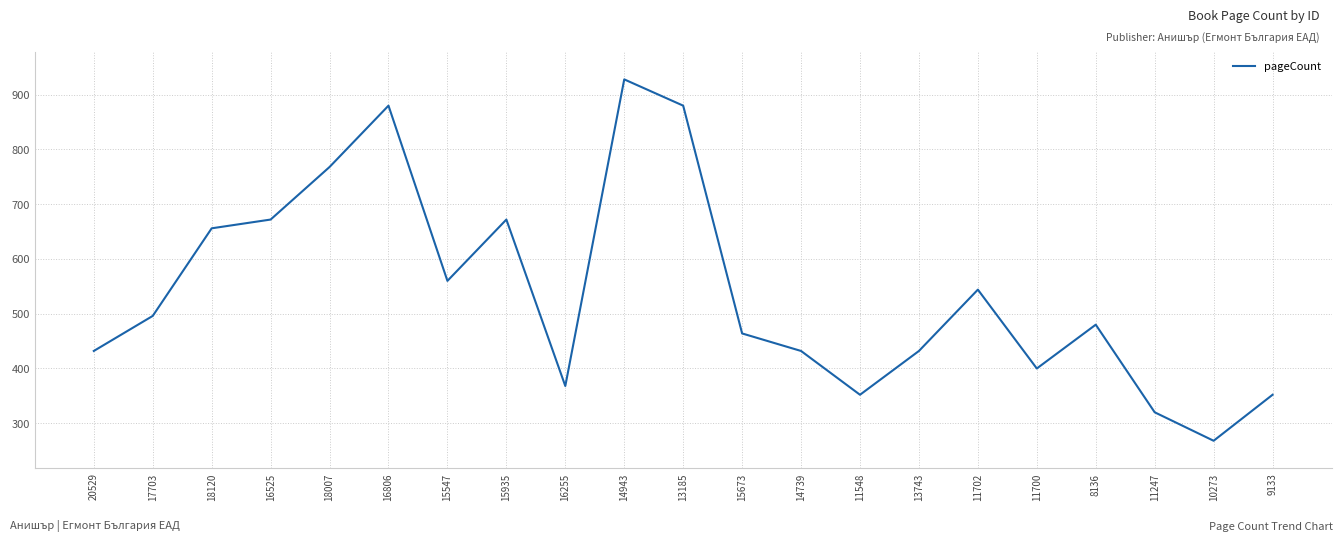

Reading right to left, transcribe all the data shown in this chart.

352	268	320	480	400	544	432	352	432	464	880	928	368	672	560	880	768	672	656	496	432